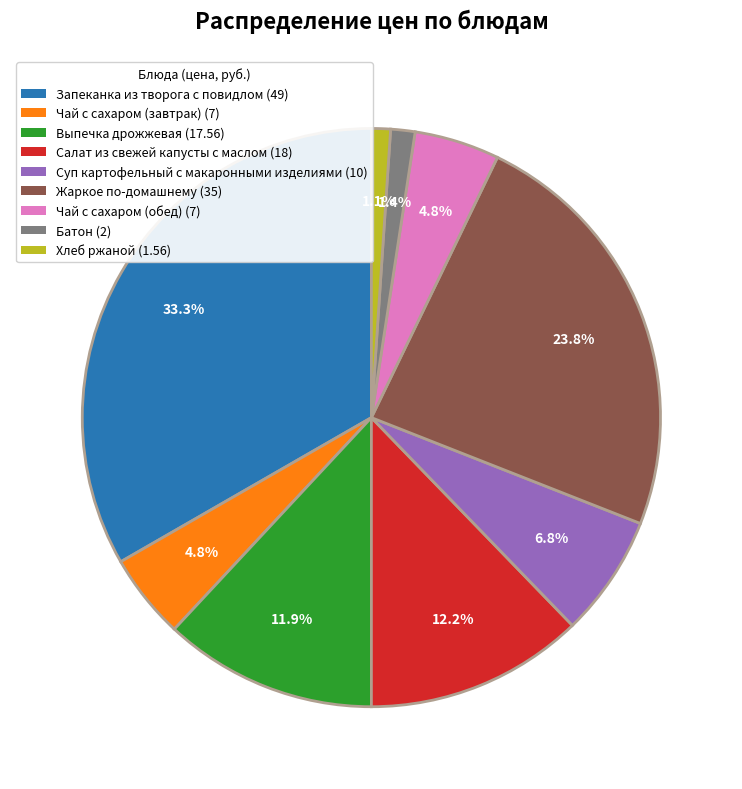

To the nearest percent, what percentage of the pie is Салат из свежей капусты с маслом?

12%